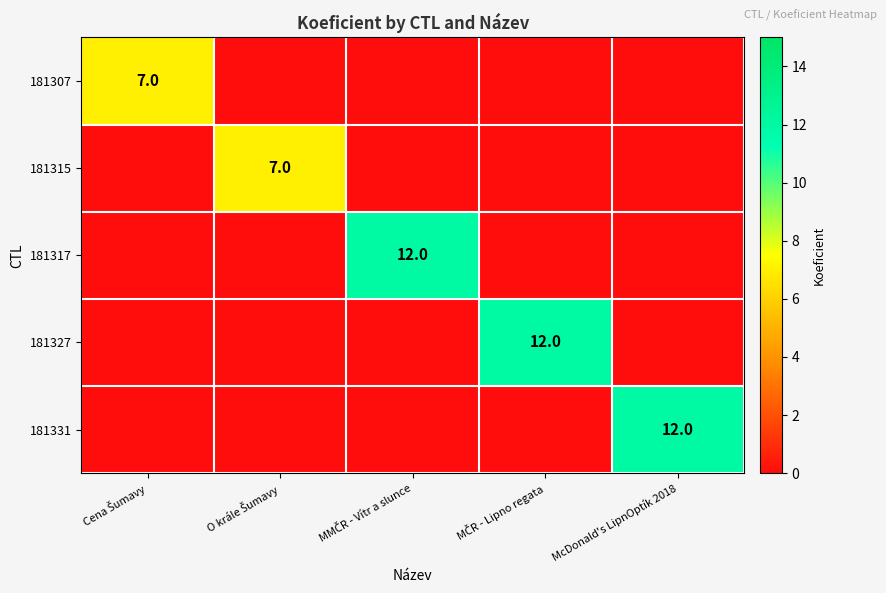

What is the difference between the maximum and minimum values in the 181331 series?

12